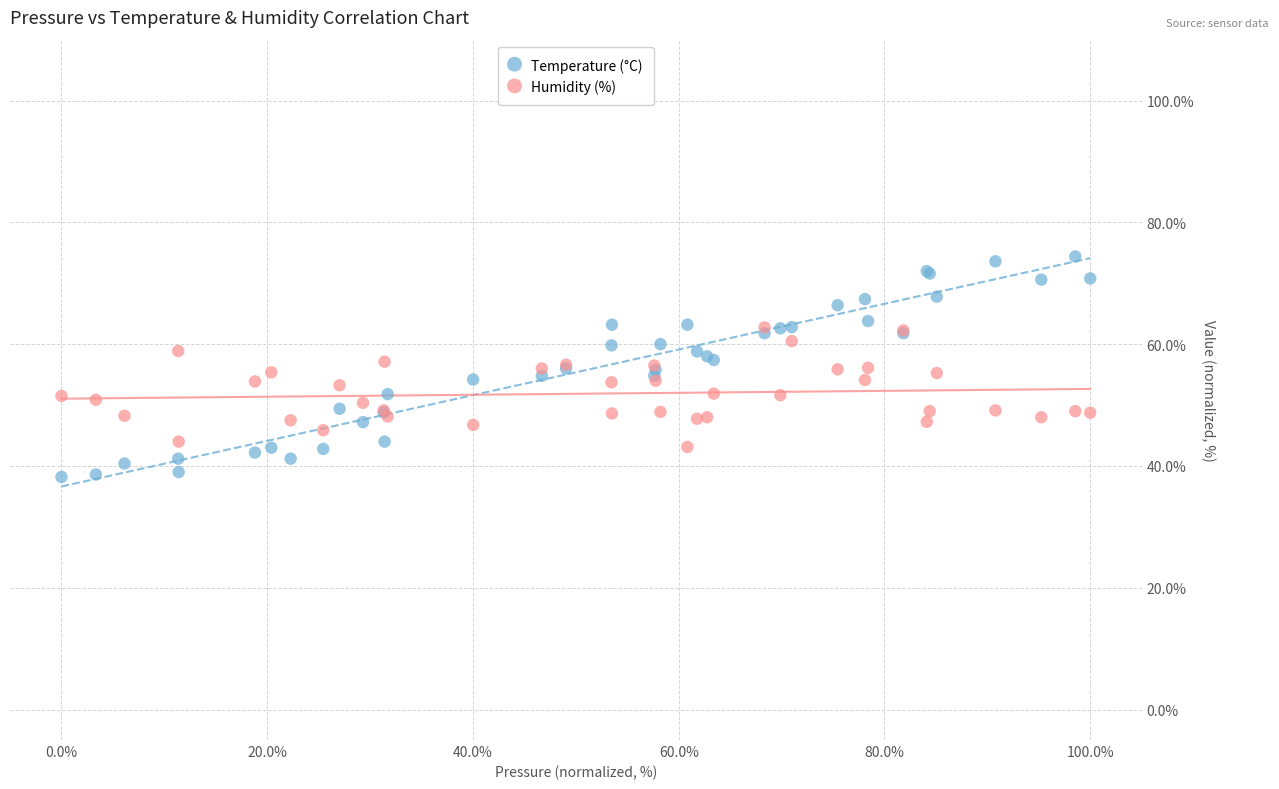

Which series has the largest Y range (max minus min)?

Temperature (°C)